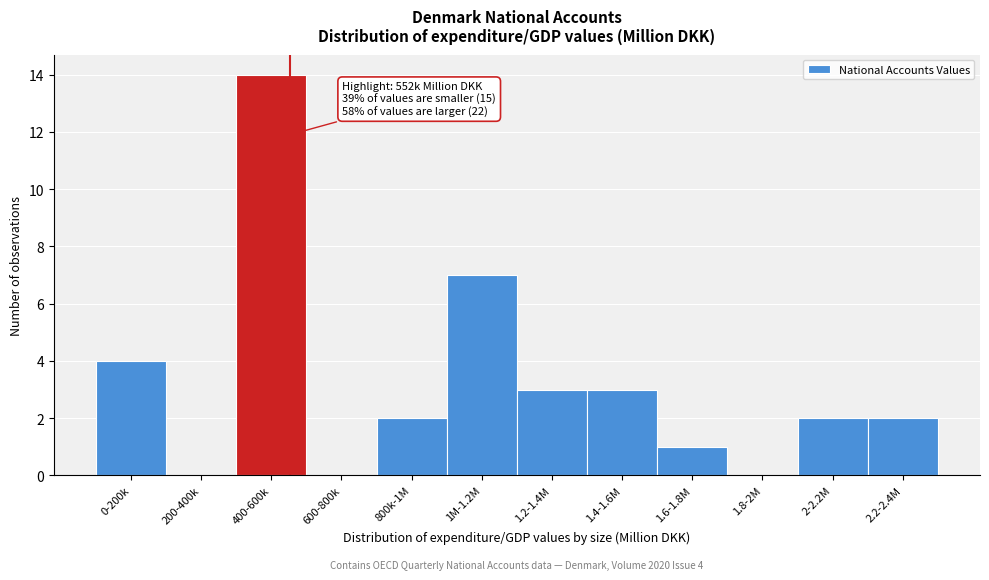

Reading left to right, transcribe all the data shown in this chart.

0-200k=4	200-400k=0	400-600k=14	600-800k=0	800k-1M=2	1M-1.2M=7	1.2-1.4M=3	1.4-1.6M=3	1.6-1.8M=1	1.8-2M=0	2-2.2M=2	2.2-2.4M=2